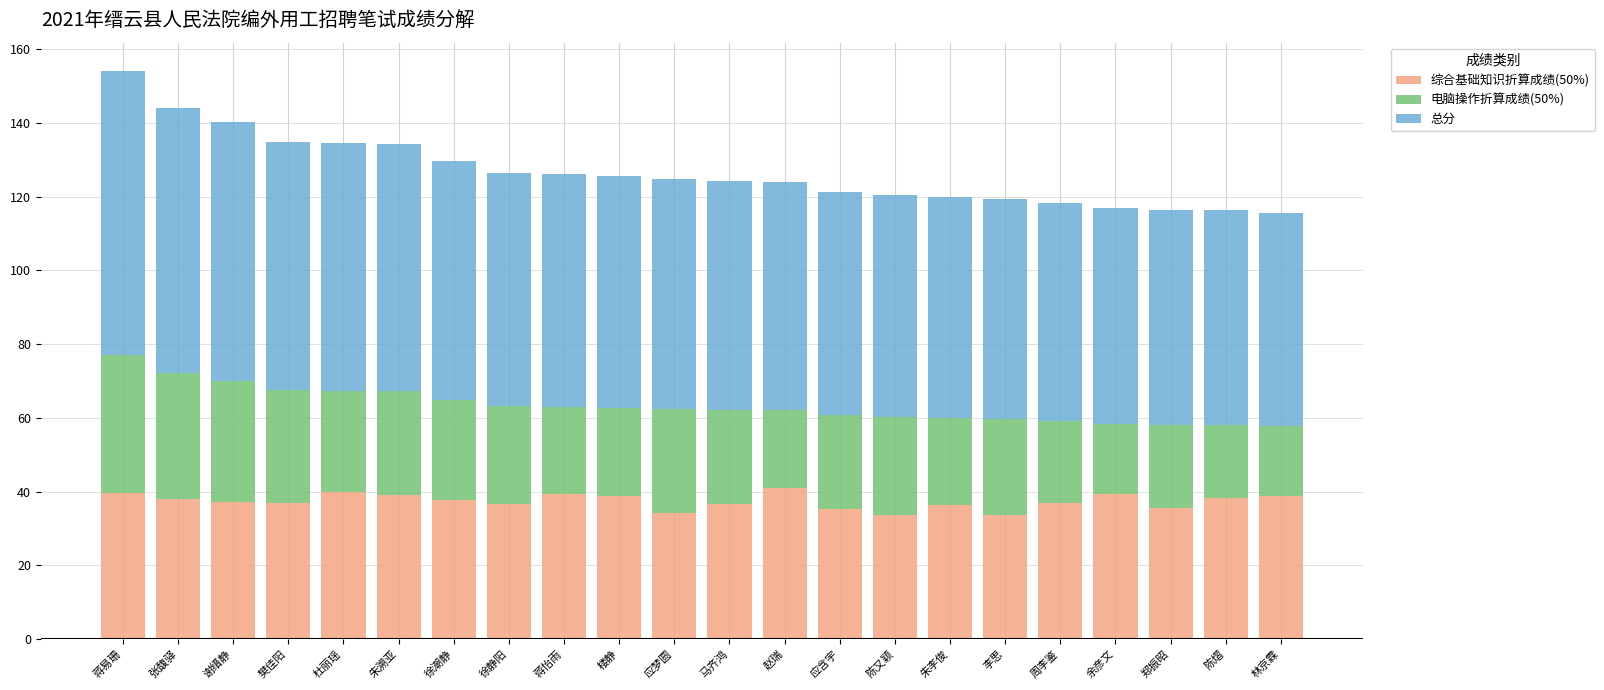

What is the value of the 综合基础知识折算成绩(50%) bar at the 10th from the left?

38.8